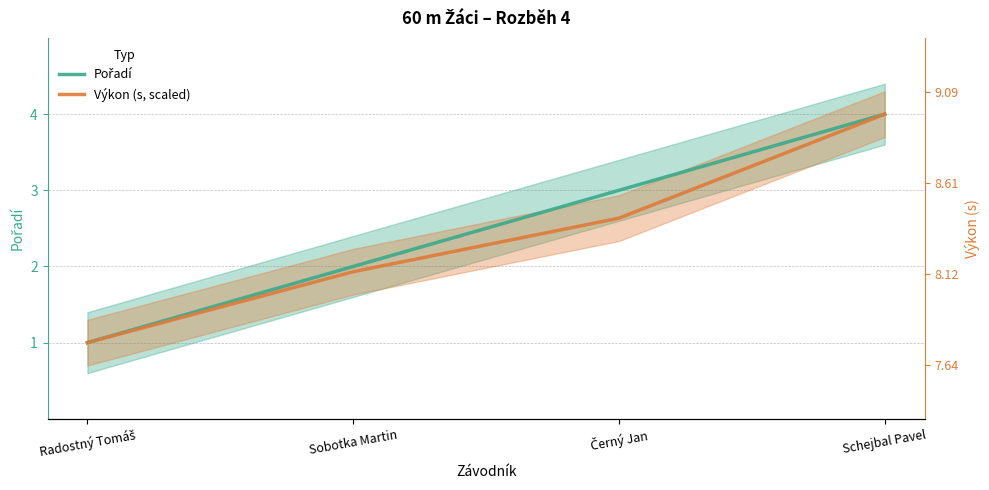

Reading right to left, extract all data points from this chart.

Pořadí: 4.0	3.0	2.0	1.0
Výkon (s, scaled): 4.0	2.6	1.9	1.0